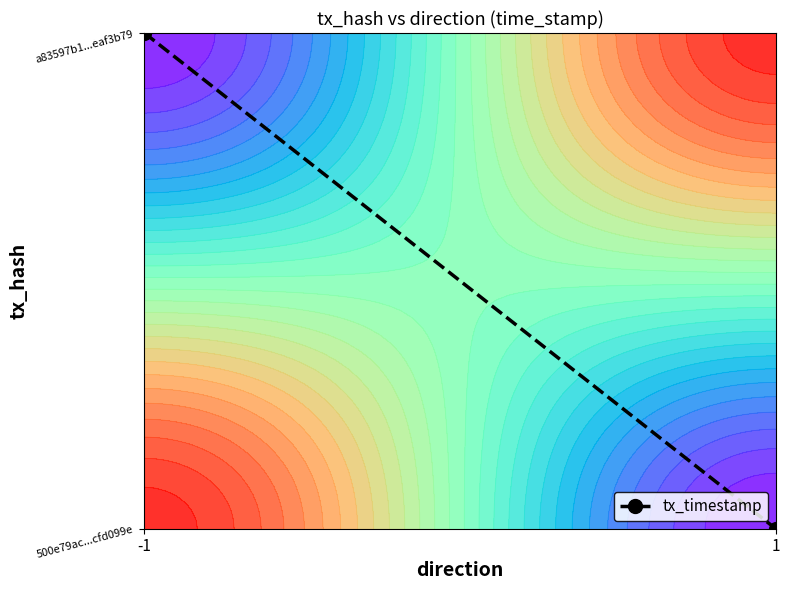

List the labels in order of value, smallest first.

1, -1